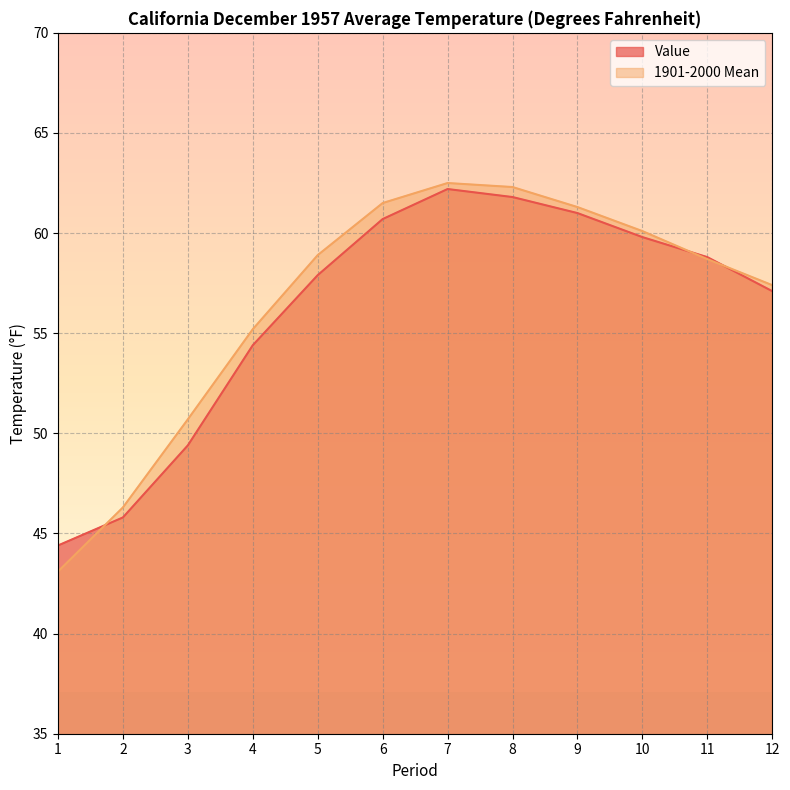

How many data points in 1901-2000 Mean are less than 58?

5